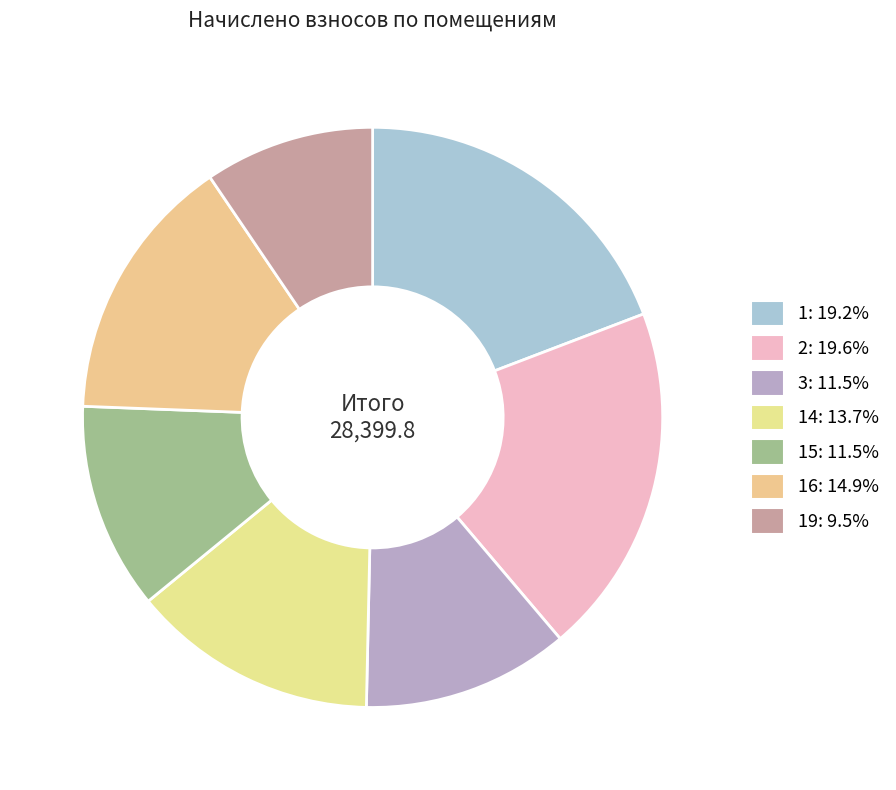

What is the smallest slice in the pie chart?

19